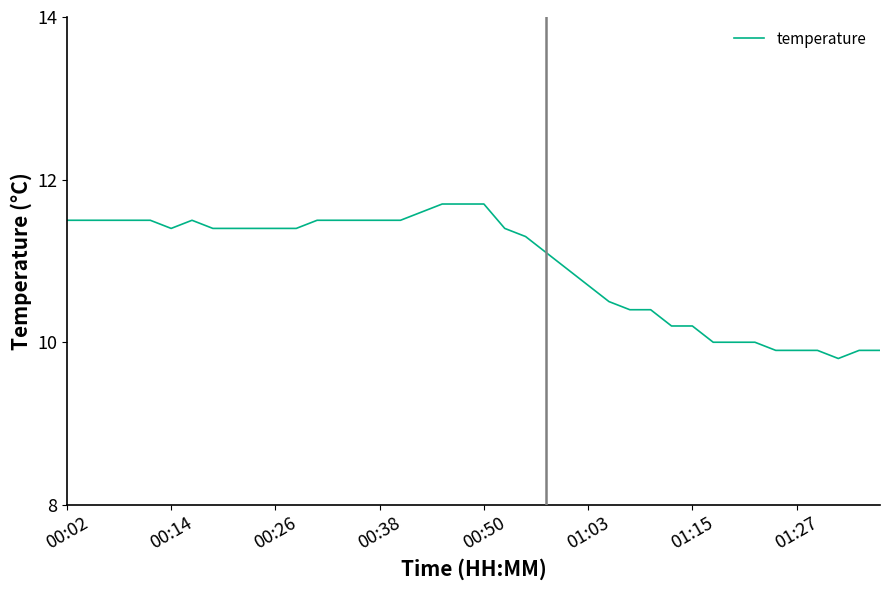

What is the maximum value shown in the chart?

11.7